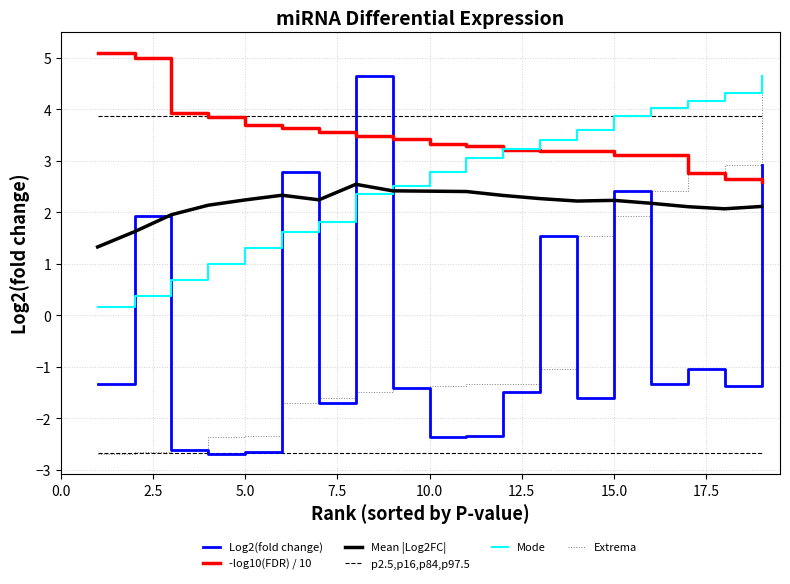

True or false: -log10(FDR) / 10 and Mode intersect in this chart.

True